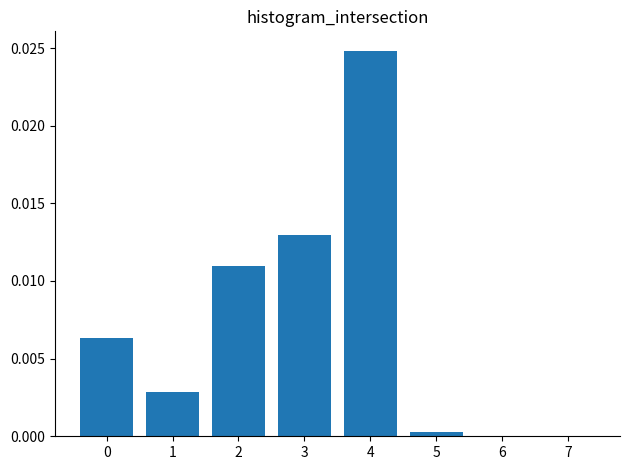

The chart shows a value of 0.0 at 1. True or false?

True